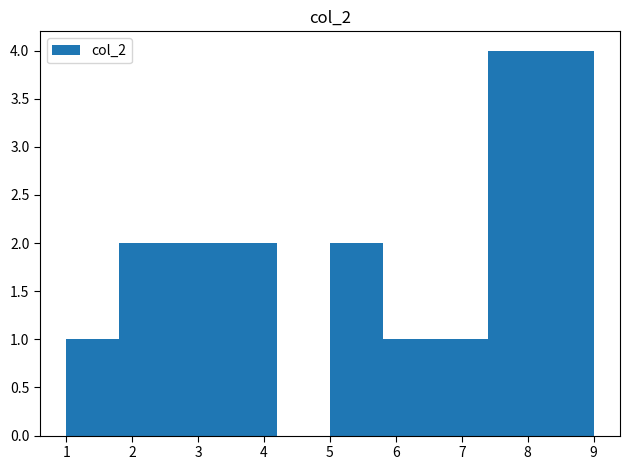

What is the height of the bar covering 6.6 to 7.4 on the x-axis? The values are not printed on the chart, so give them approximately, as read against the axis.

1